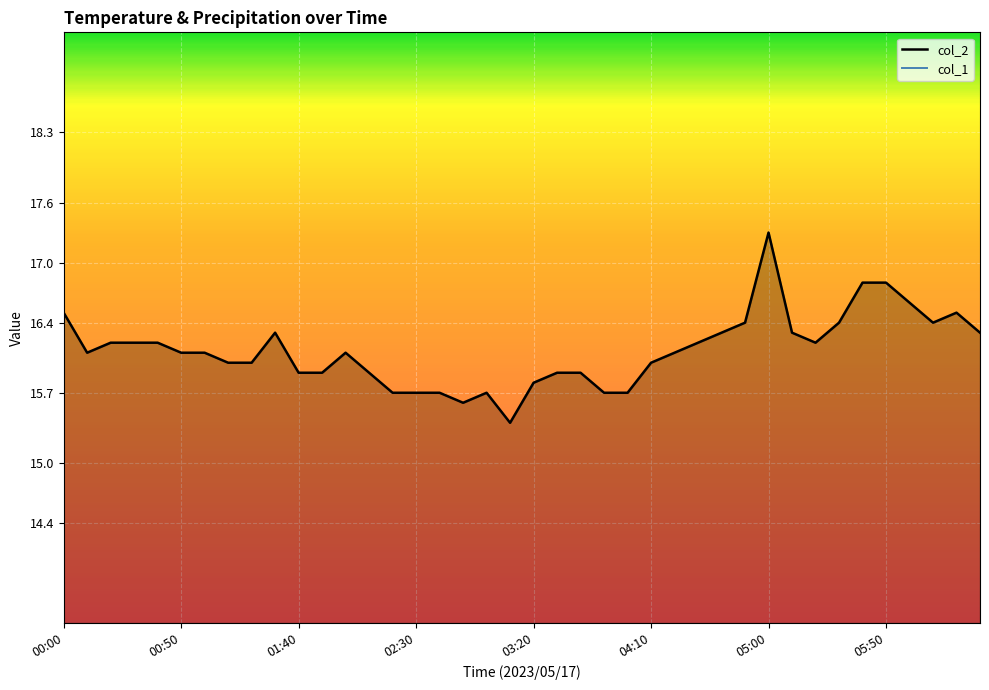

What is the difference between the maximum and minimum values?

1.9